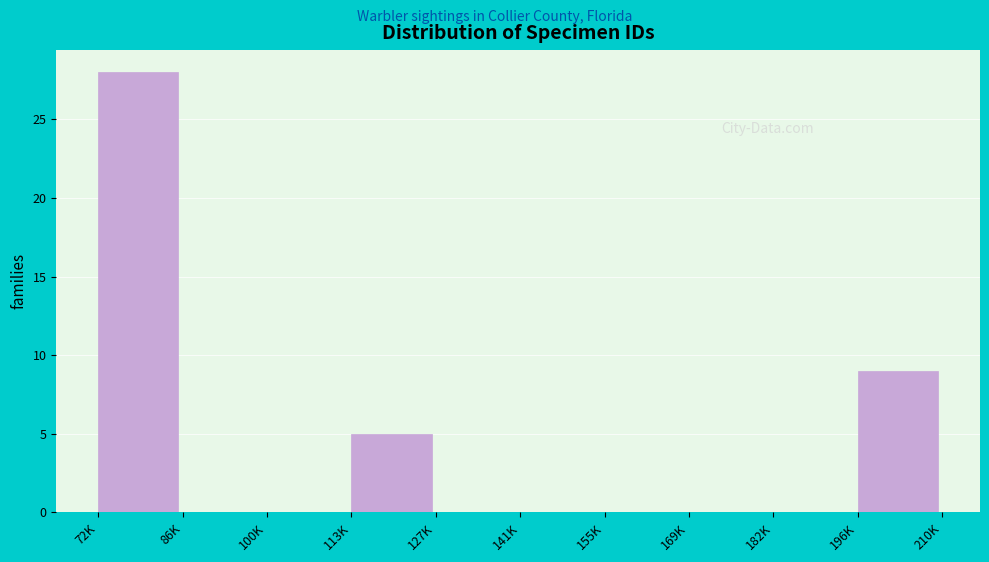

Reading left to right, transcribe all the data shown in this chart.

72K=28	86K=0	100K=0	113K=5	127K=0	141K=0	155K=0	169K=0	182K=0	196K=9